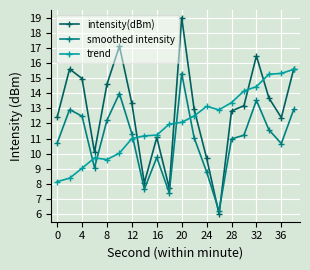

Which series has the largest total across all categories?

intensity(dBm)